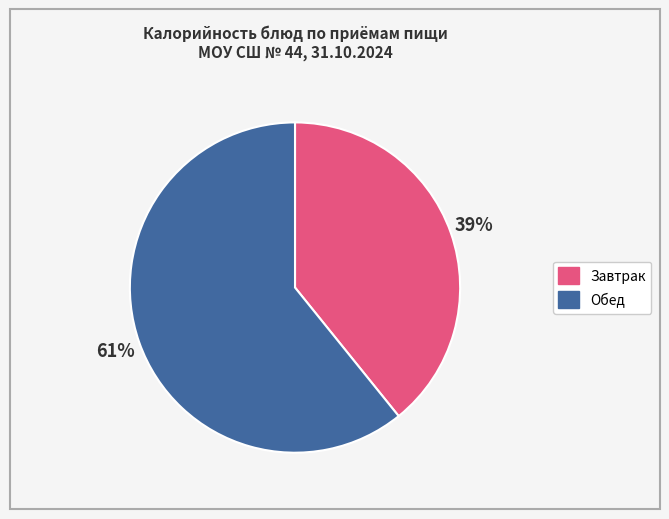

To the nearest percent, what is the average slice percentage?

50%